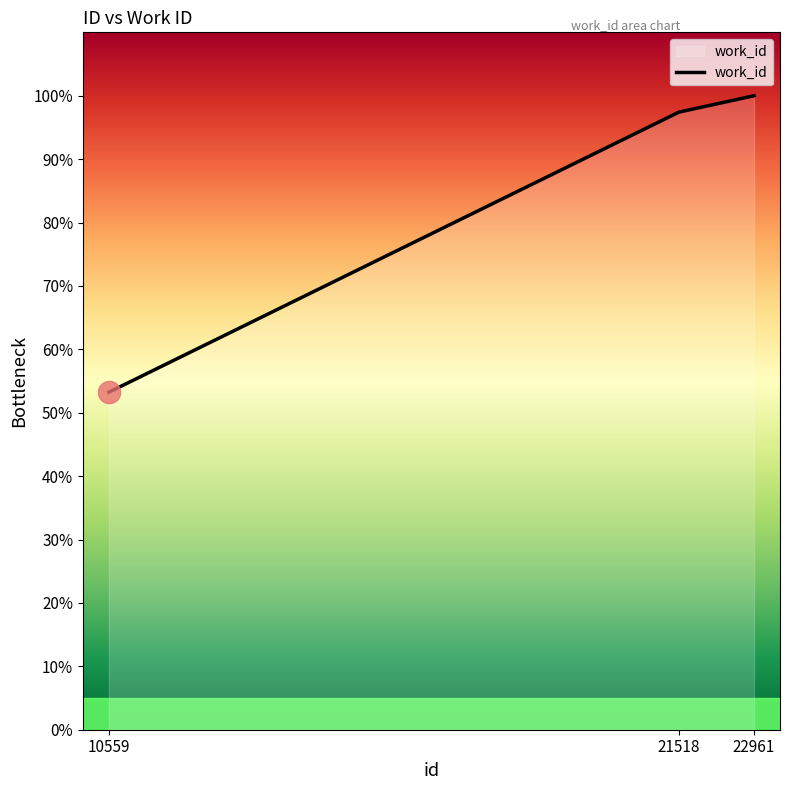

How many categories are shown in the chart?

3